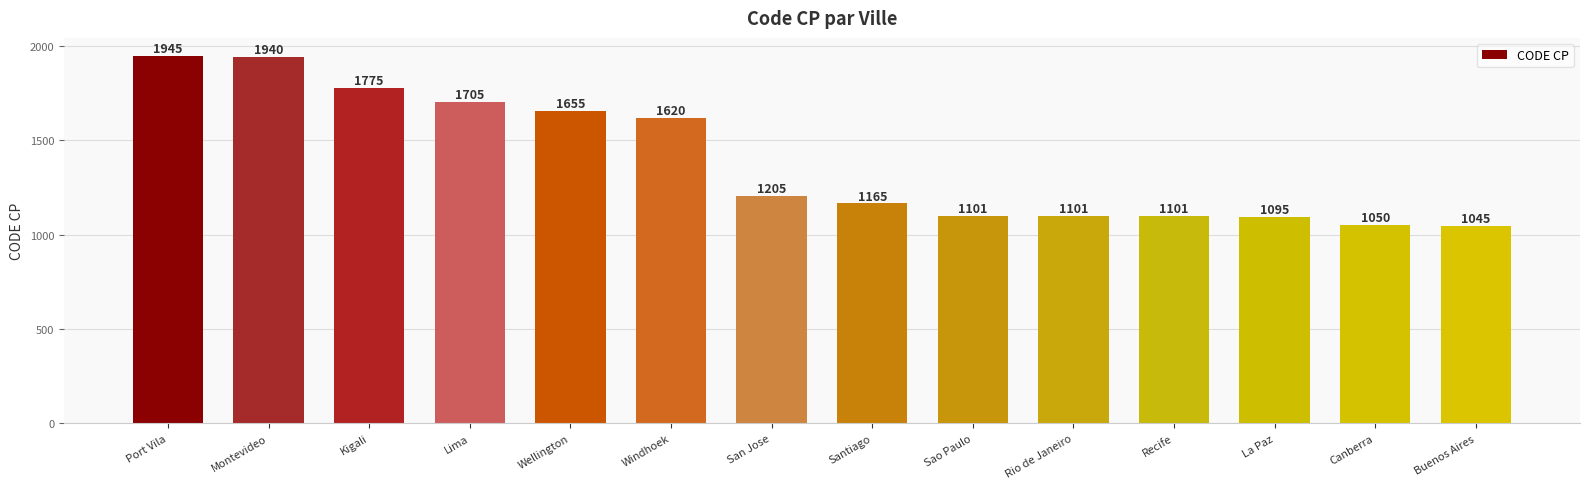

What is the difference between the maximum and second lowest values?

895